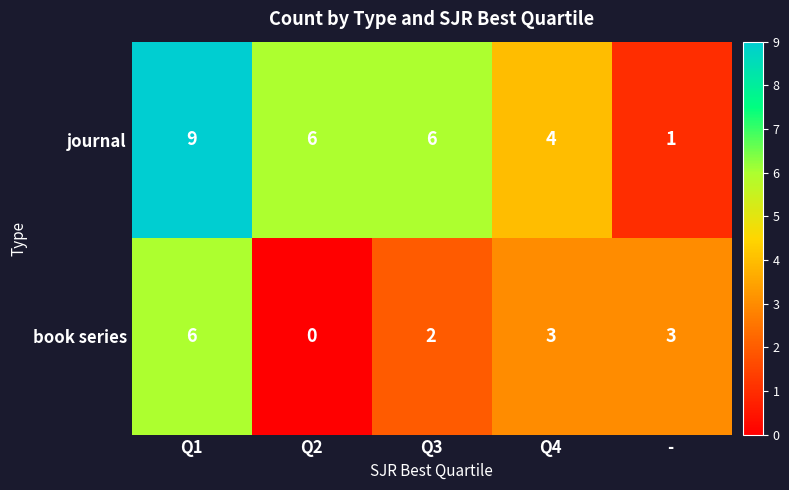

The book series series shows 0 at Q3. True or false?

False